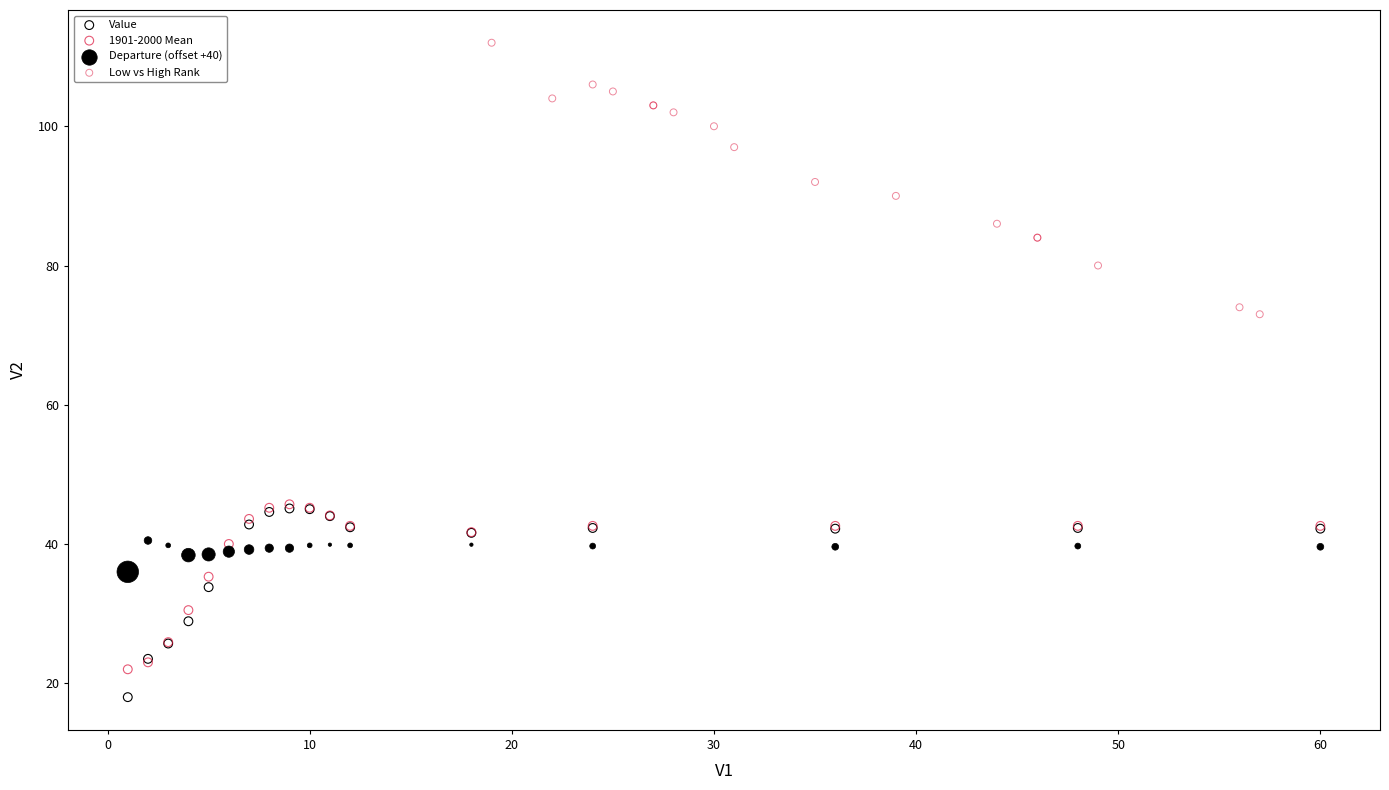

Which series reaches the maximum Y coordinate?

Low vs High Rank